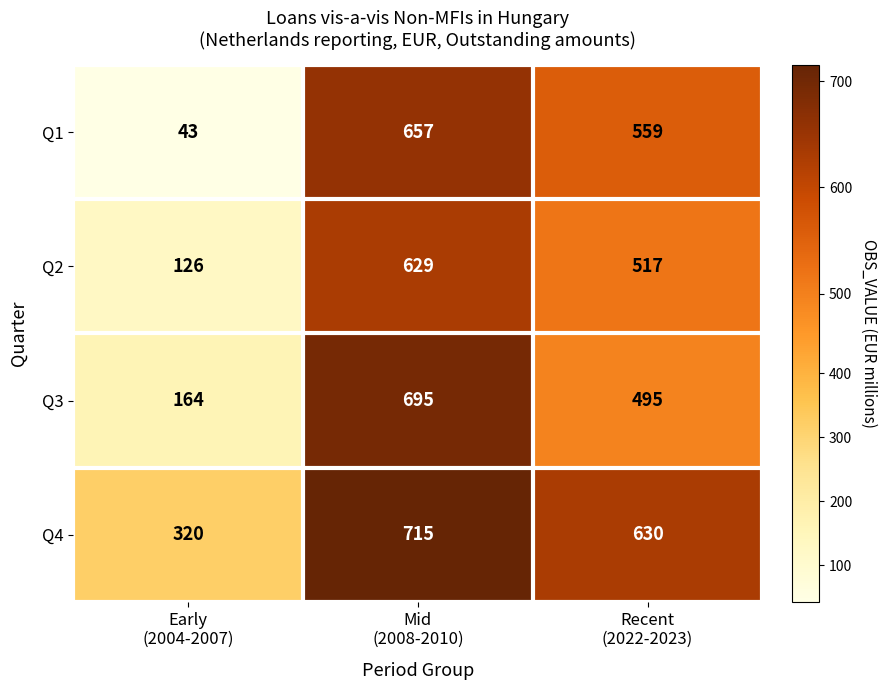

Rank the series by their maximum value, from lowest to highest.

Q2, Q1, Q3, Q4